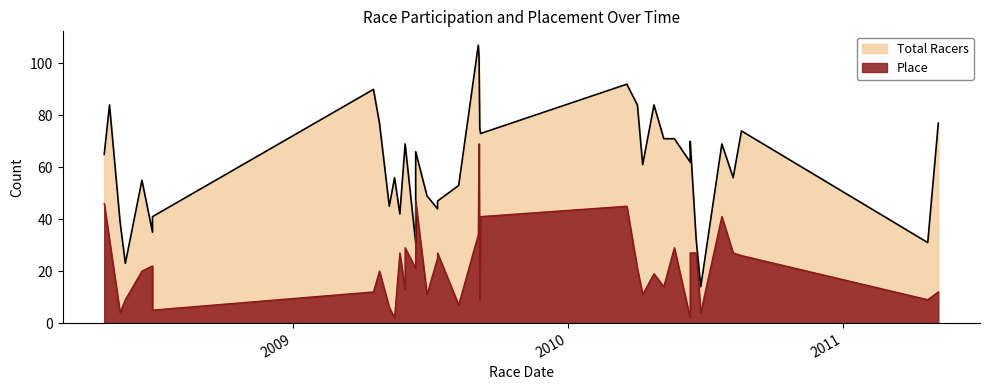

Reading left to right, what are all the values shown in this chart?

2008-04-26=65	2008-05-03=84	2008-05-17=39	2008-05-24=23	2008-06-15=55	2008-06-29=35	2008-06-29=41	2009-04-18=90	2009-04-26=77	2009-05-09=45	2009-05-16=56	2009-05-23=42	2009-05-30=69	2009-05-30=69	2009-05-30=69	2009-06-13=31	2009-06-13=66	2009-06-28=49	2009-07-12=44	2009-07-12=47	2009-08-09=53	2009-09-04=107	2009-09-05=103	2009-09-06=75	2009-09-07=73	2010-03-20=92	2010-04-03=84	2010-04-10=61	2010-04-25=84	2010-05-08=71	2010-05-22=71	2010-06-12=62	2010-06-12=70	2010-06-20=32	2010-06-26=14	2010-07-24=69	2010-08-08=56	2010-08-19=74	2011-04-23=31	2011-05-07=77